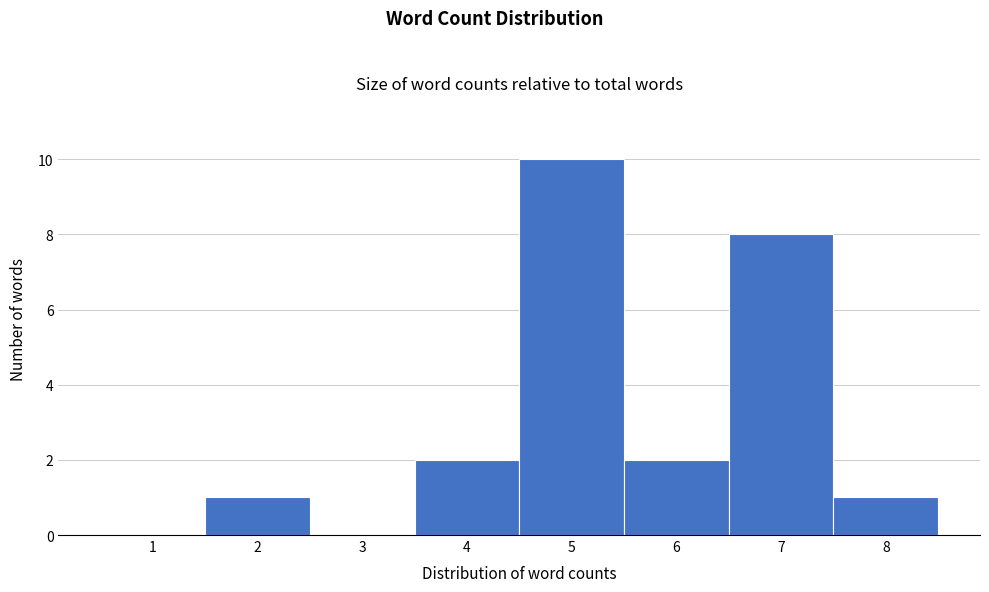

Reading left to right, list all the values displayed in this chart.

1=0	2=1	3=0	4=2	5=10	6=2	7=8	8=1